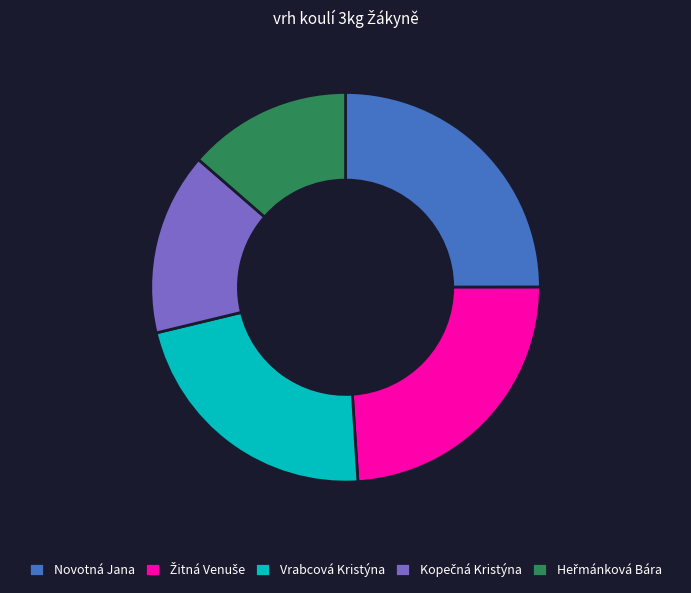

What is the ratio of the value at Novotná Jana to the value at Vrabcová Kristýna?

1.1